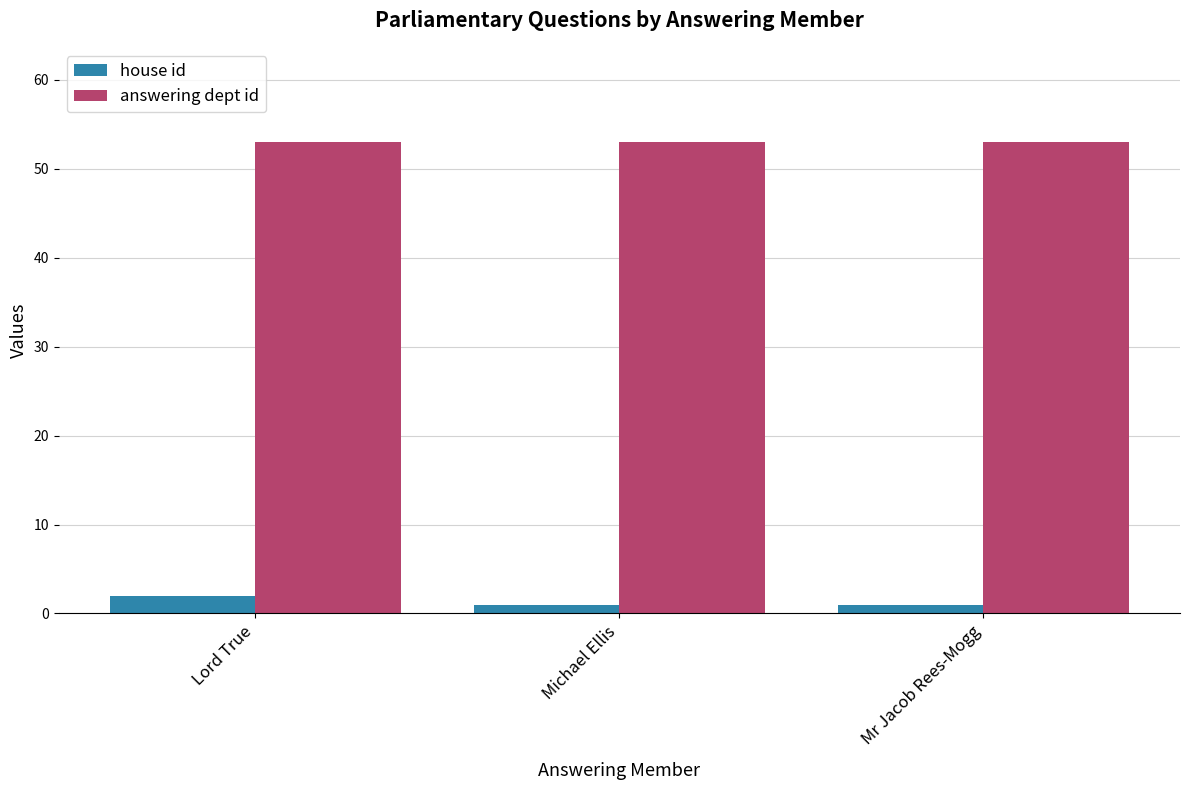

Reading left to right, transcribe all the data shown in this chart.

house id: Lord True=2	Michael Ellis=1	Mr Jacob Rees-Mogg=1
answering dept id: Lord True=53	Michael Ellis=53	Mr Jacob Rees-Mogg=53